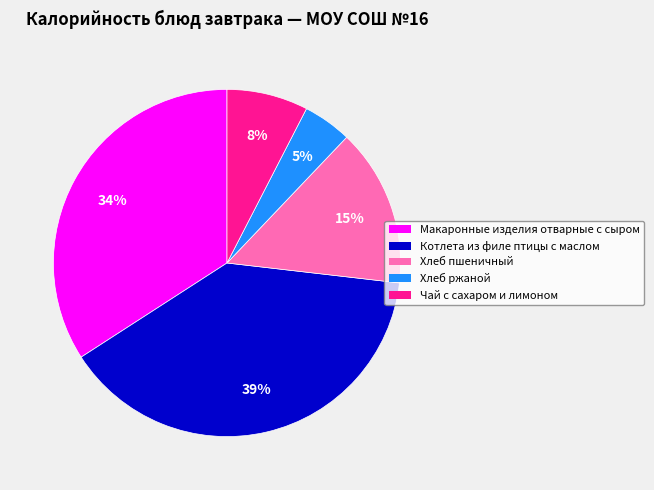

Which slice is the largest?

Котлета из филе птицы с маслом